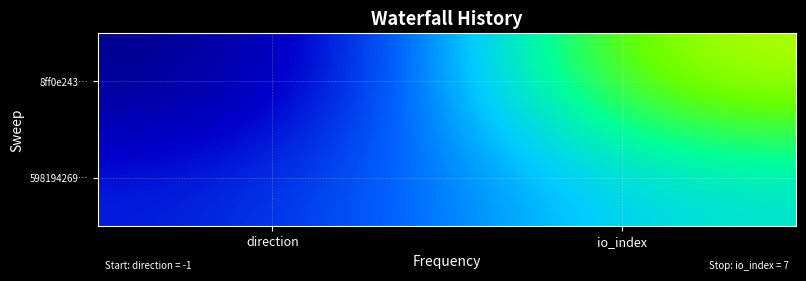

Between io_index and direction, which is larger?

io_index